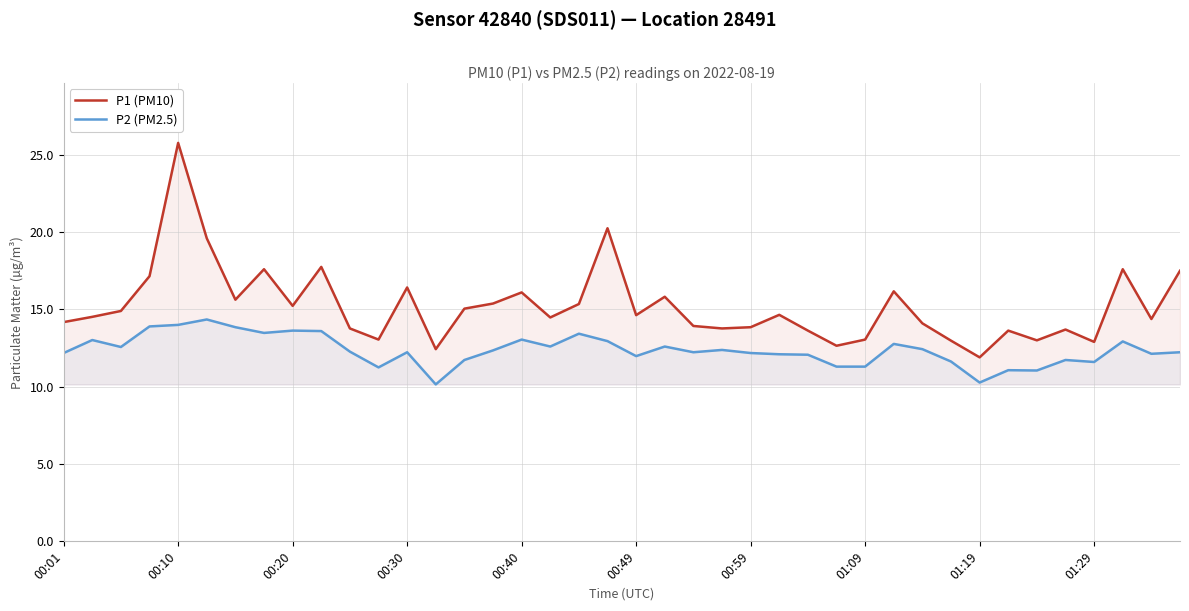

True or false: P2 (PM2.5) and P1 (PM10) cross at least once.

False